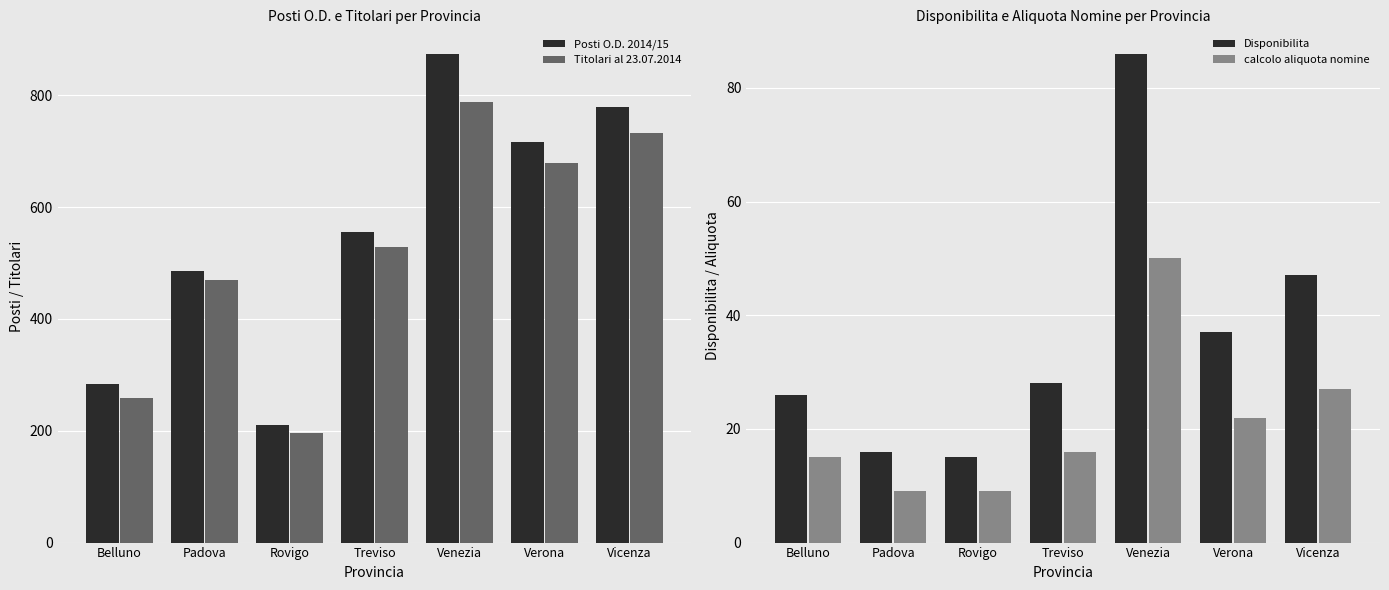

What is the difference between the calcolo aliquota nomine values at Verona and Rovigo?

13